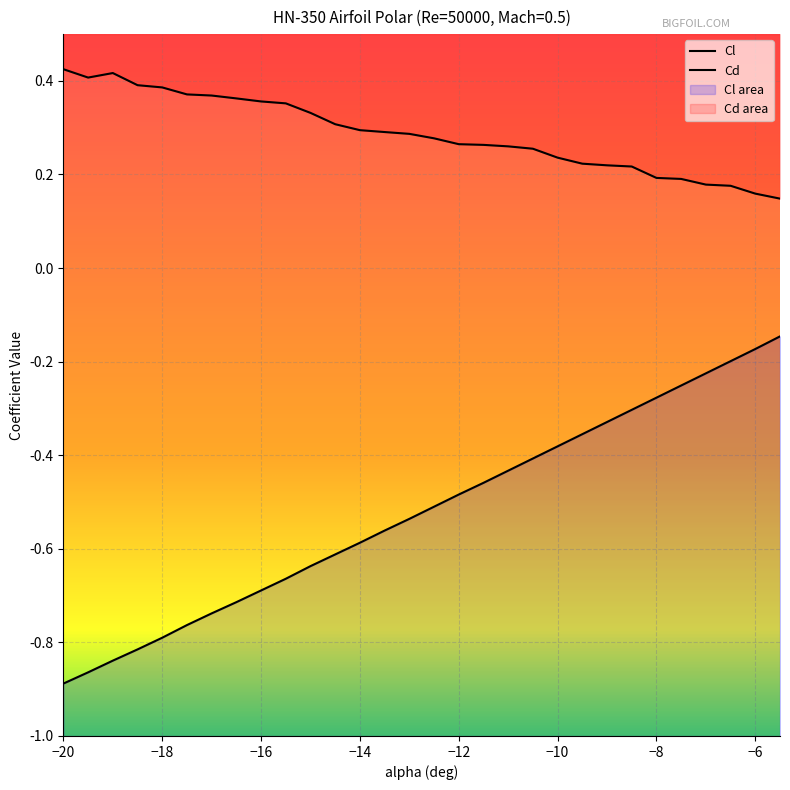

What position from the left is -15?

11